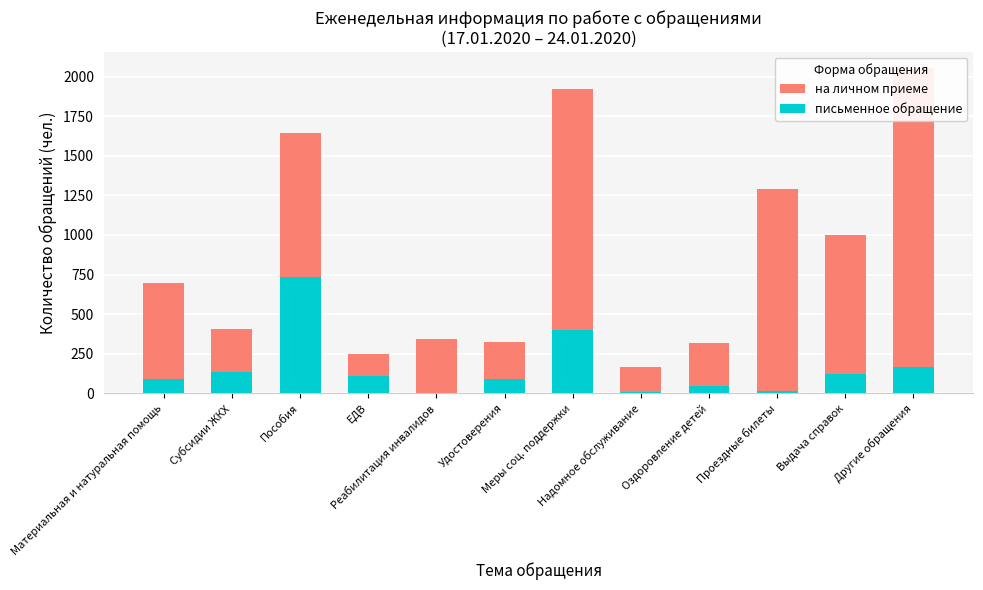

Between ЕДВ and Материальная и натуральная помощь, which is larger?

Материальная и натуральная помощь